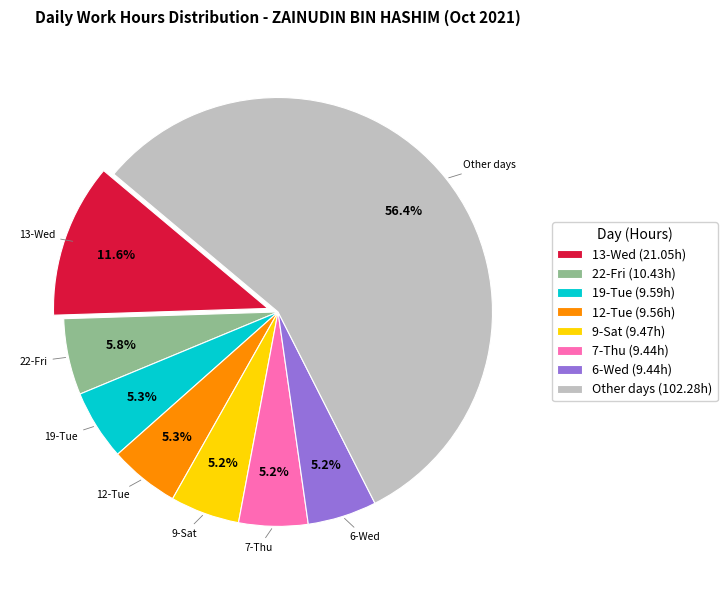

Count the number of slices in the pie.

8